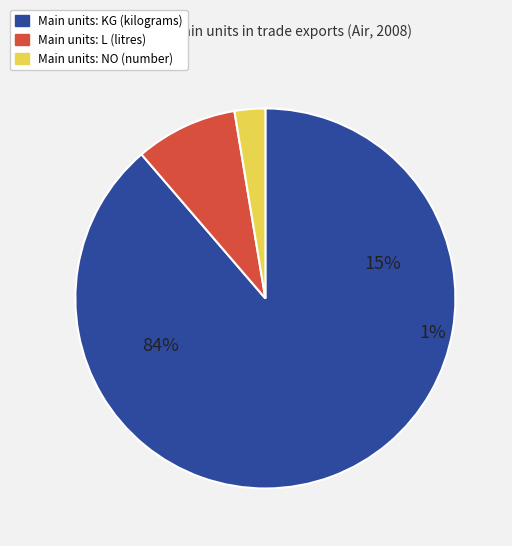

To the nearest percent, what is the average slice percentage?

33%